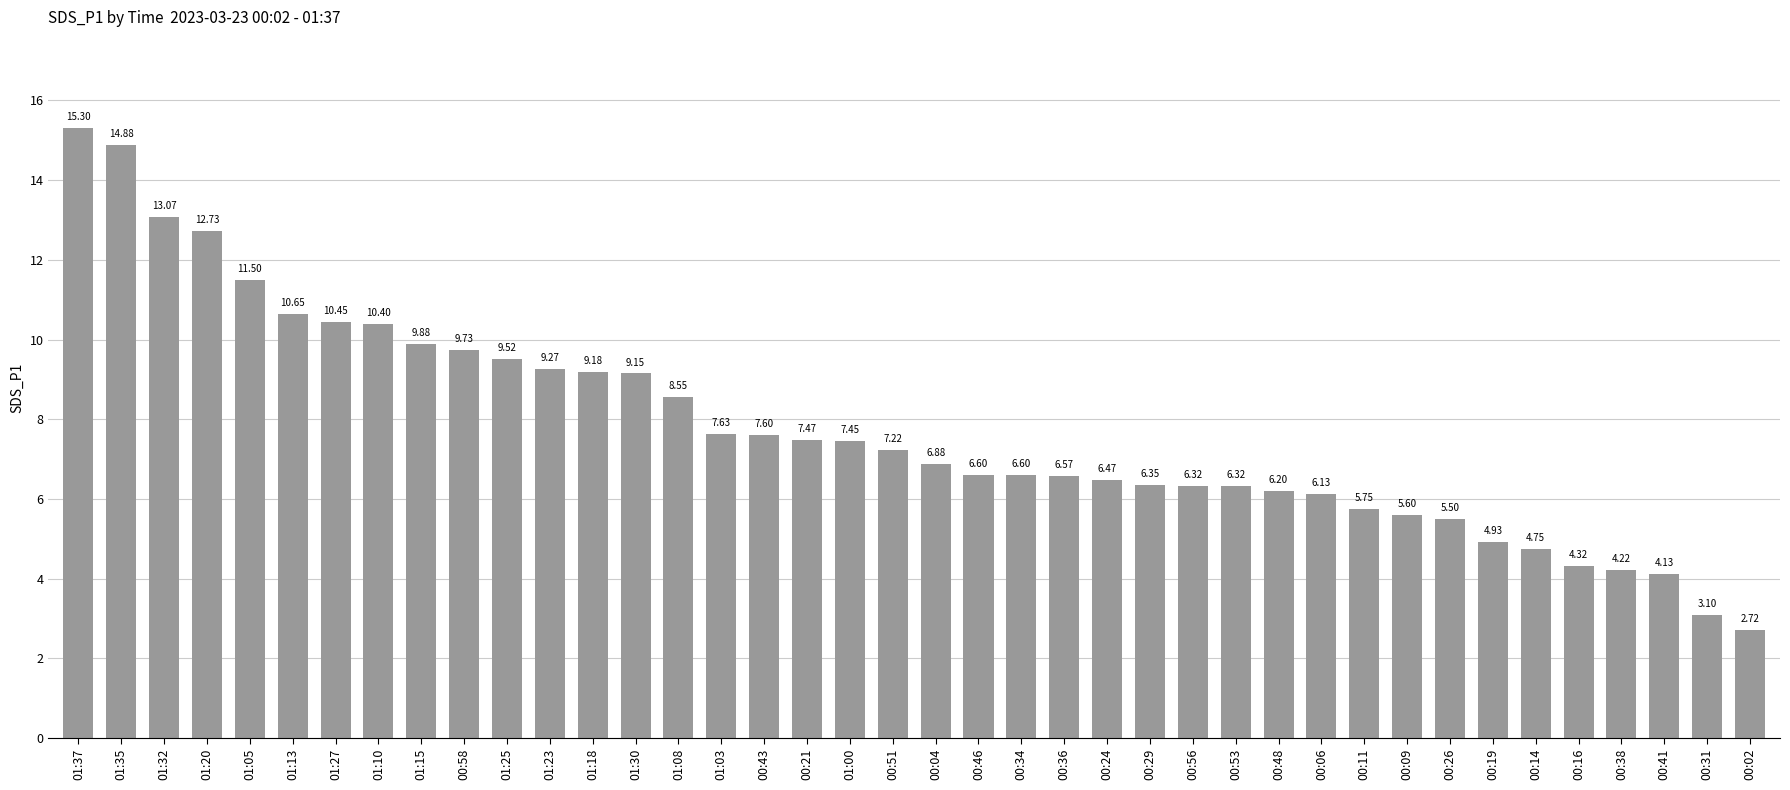

What is the difference between the maximum and minimum values?

12.6